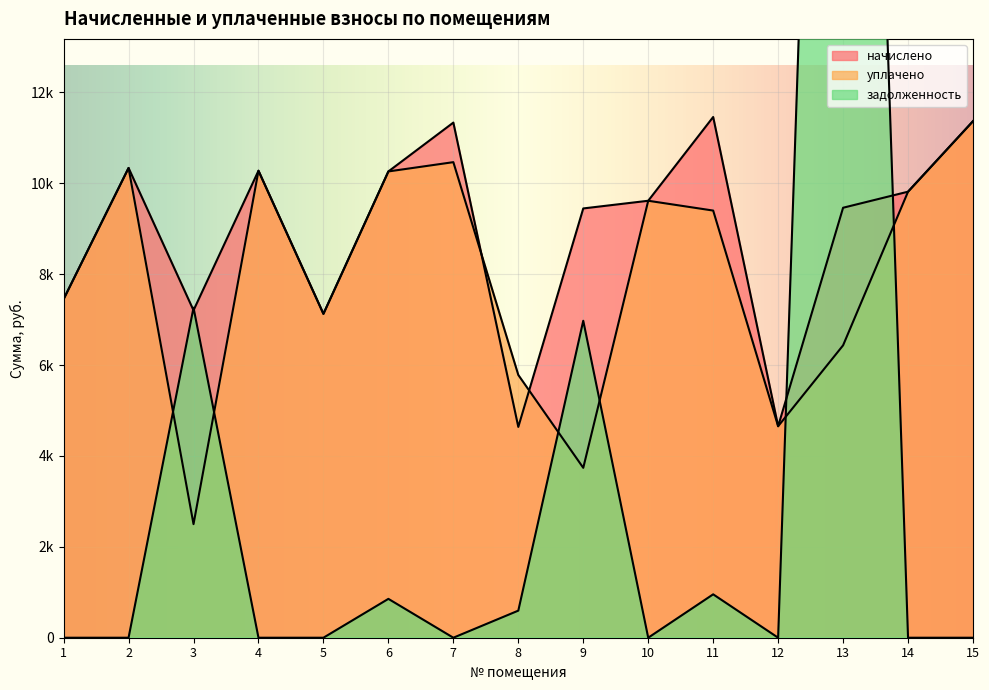

Rank the categories by начислено value from lowest to highest.

8, 12, 5, 3, 1, 9, 13, 10, 14, 6, 4, 2, 7, 15, 11